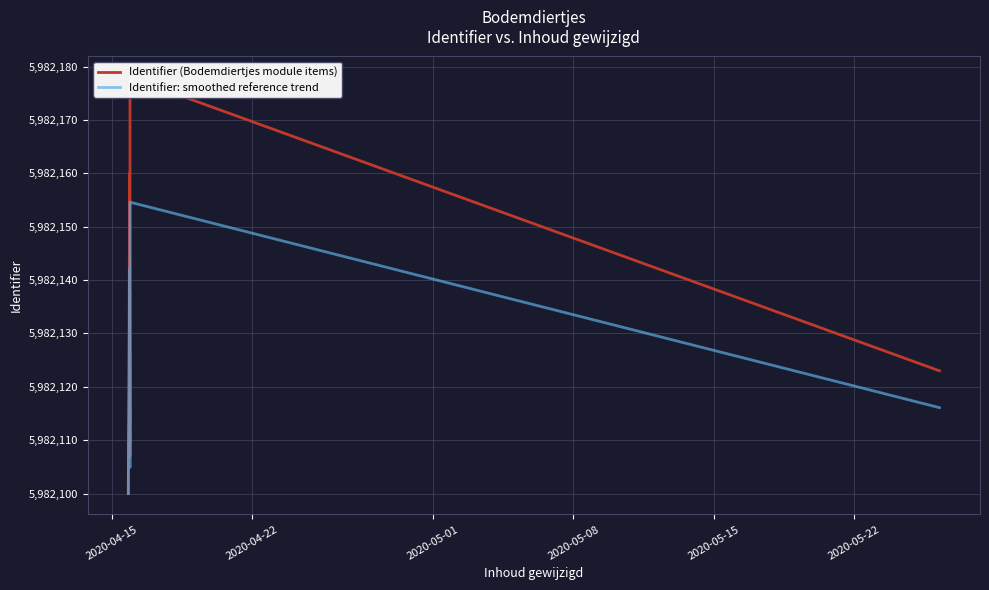

Reading left to right, extract all data points from this chart.

Identifier (Bodemdiertjes module items): 5982100.0	5982104.0	5982111.0	5982120.0	5982160.0	5982113.0	5982138.0	5982126.0	5982107.0	5982178.0	5982123.0
Identifier: smoothed reference trend: 5982100.0	5982102.8	5982107.7	5982114.0	5982142.0	5982109.1	5982126.6	5982118.2	5982104.9	5982154.6	5982116.1